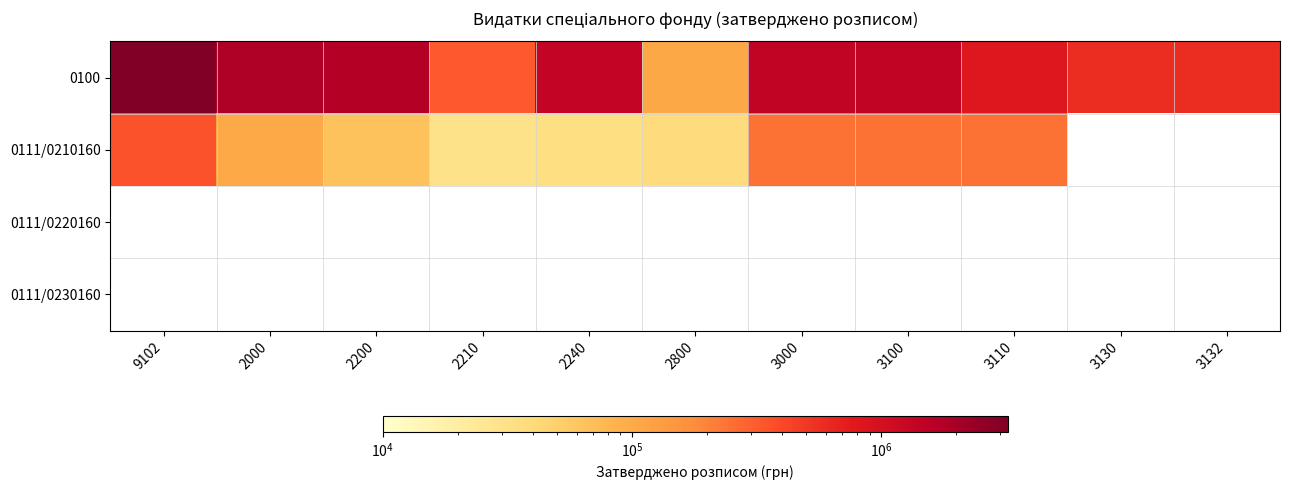

Is the value of 0100 at 9102 greater than the value of 0111/0220160 at 3000?

No